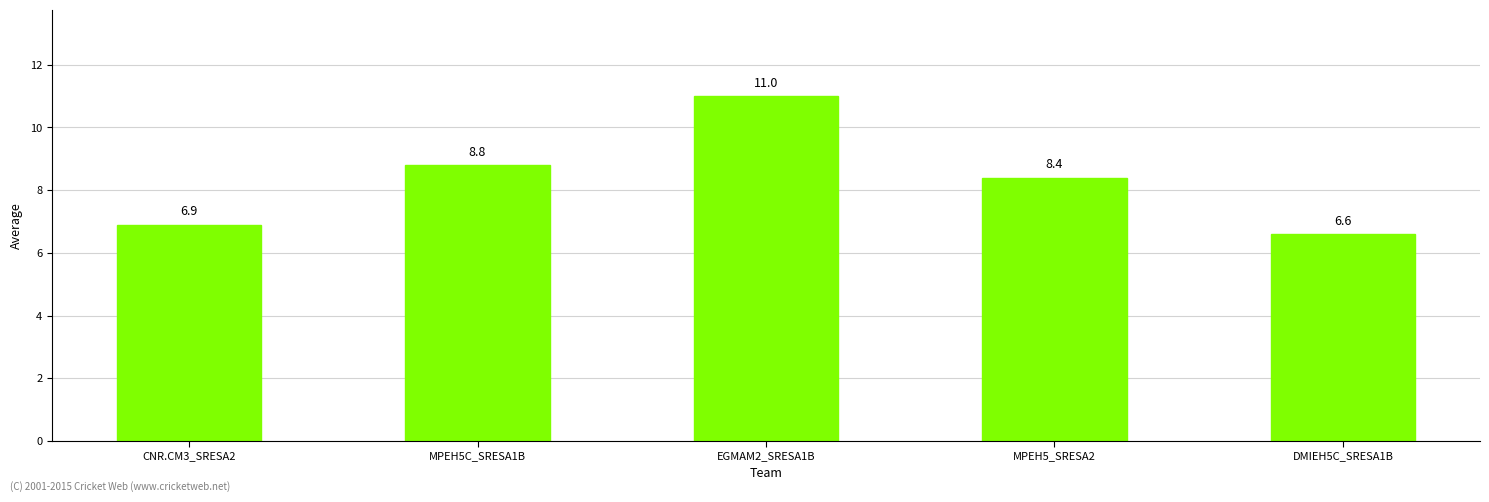

How many data points does each series have?

5